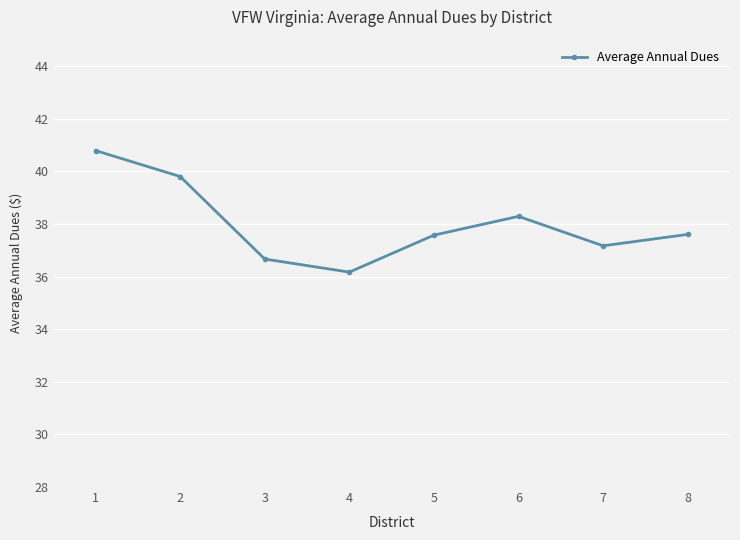

What value does the data have at 4?

36.2